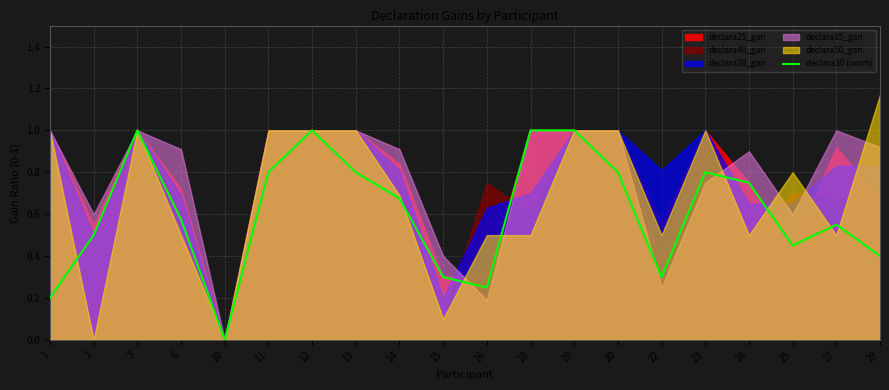

List the labels in order of value, smallest first.

10, 1, 16, 15, 22, 29, 25, 2, 27, 6, 14, 24, 11, 13, 20, 23, 3, 12, 18, 19